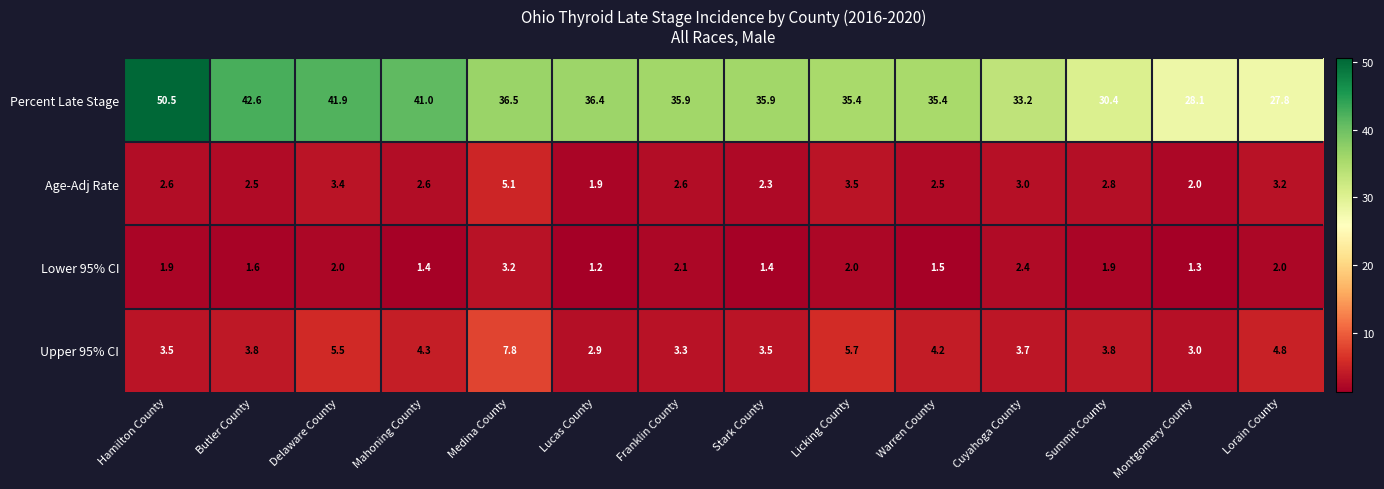

What is the sum of the Percent Late Stage values at Hamilton County and Montgomery County?

78.6